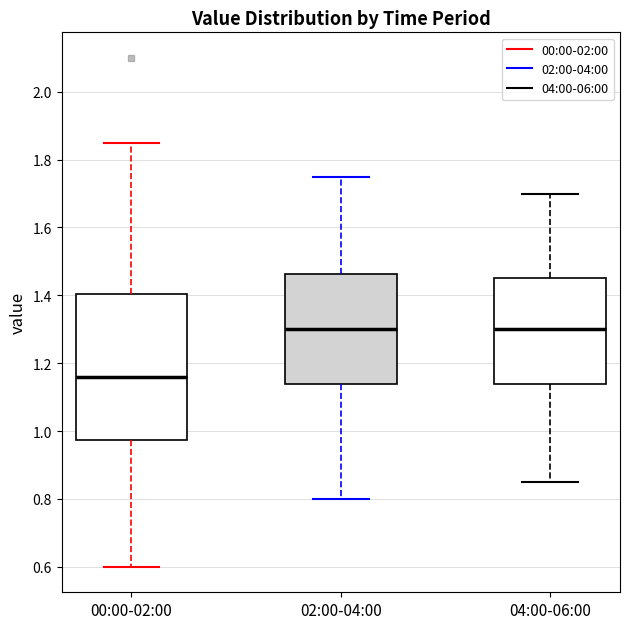

Reading left to right, transcribe this box plot: for each box, give where its median line is, the range the box spans, and where its two whiskers end, as read against the y-axis. The values are not printed on the chart, so give them approximately, as read against the axis.

00:00-02:00: median 1.16, box 0.98 to 1.40, whiskers 0.60 to 1.86
02:00-04:00: median 1.30, box 1.14 to 1.46, whiskers 0.80 to 1.76
04:00-06:00: median 1.30, box 1.14 to 1.46, whiskers 0.86 to 1.70